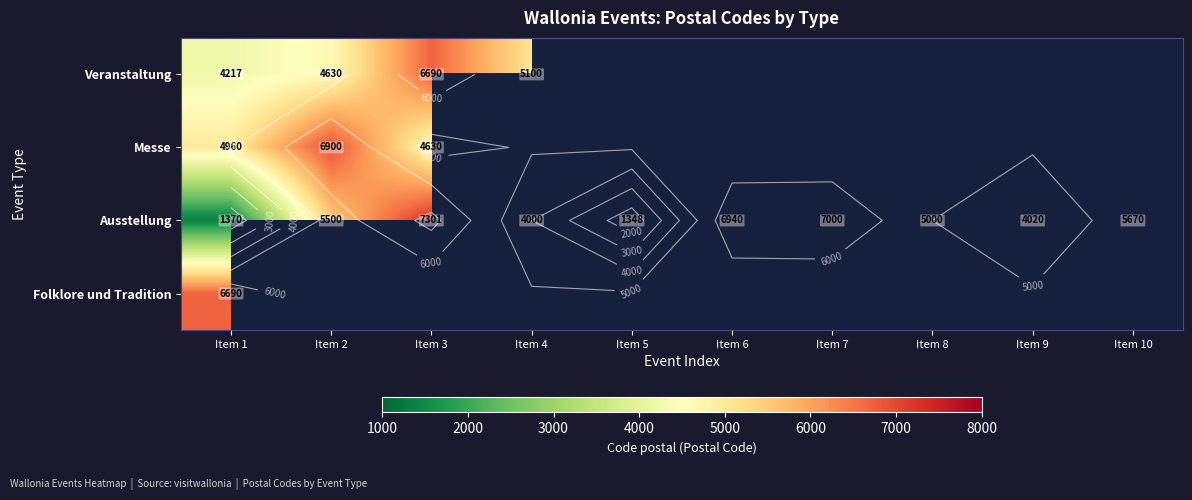

What is the difference between the Ausstellung values at Item 9 and Item 10?

1650.0